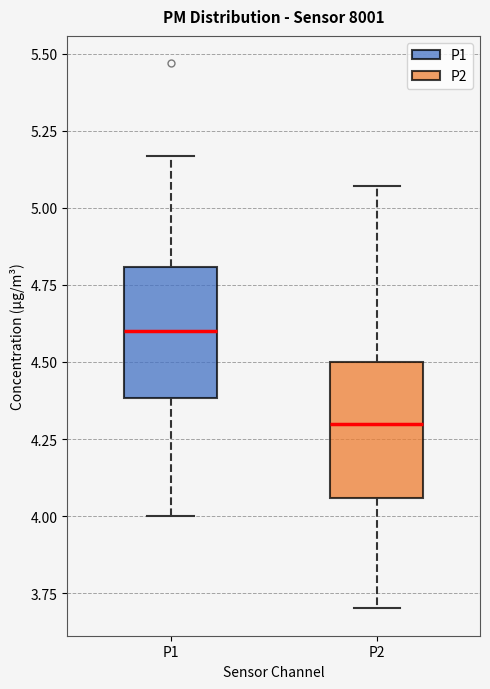

Which box has the lowest median line?

P2